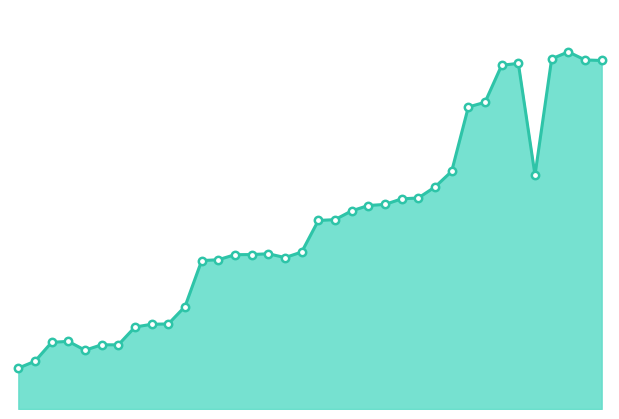

Does the chart have visible grid lines?

No